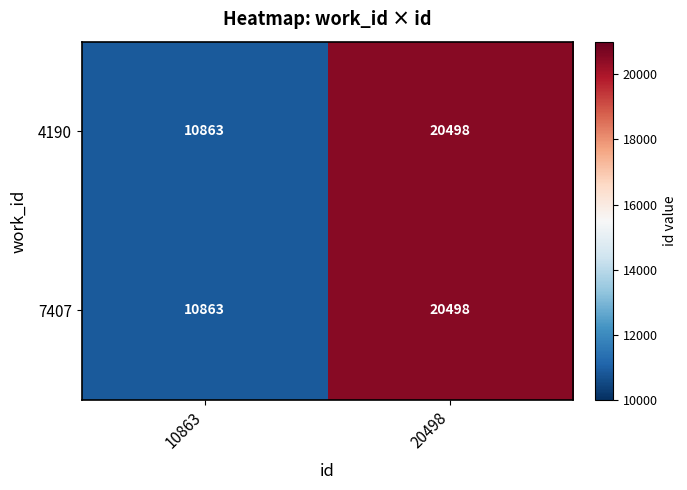

The 4190 series shows 10863 at 10863. True or false?

True